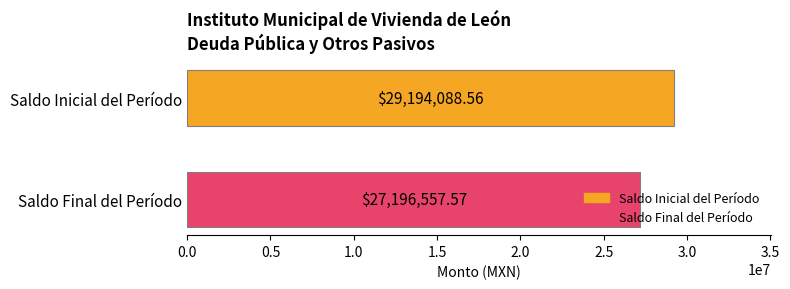

Which series has the largest range (max minus min)?

Saldo Inicial del Período